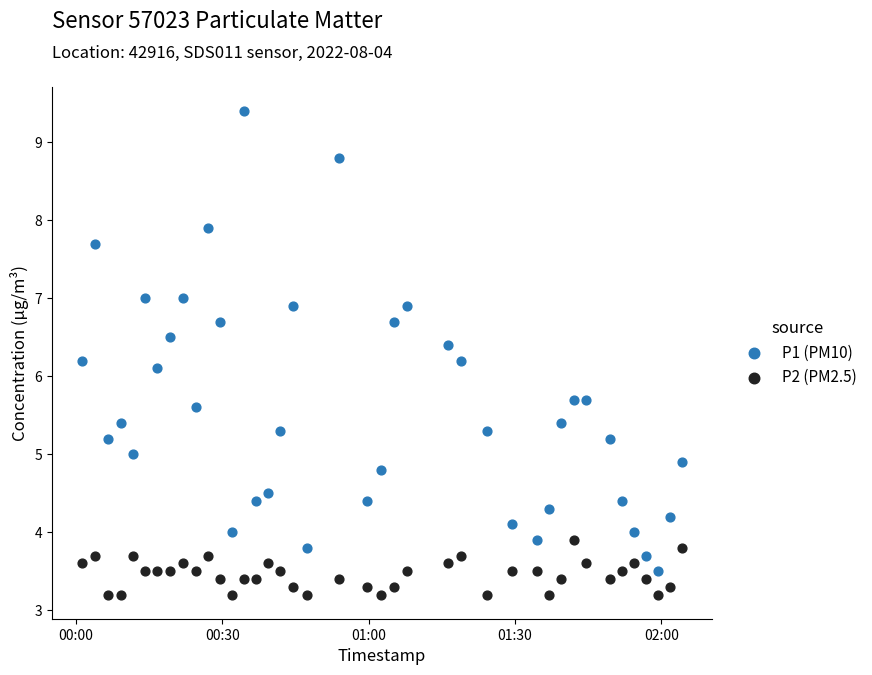

Across all data points, what is the range of Y values (max minus min)?

6.2